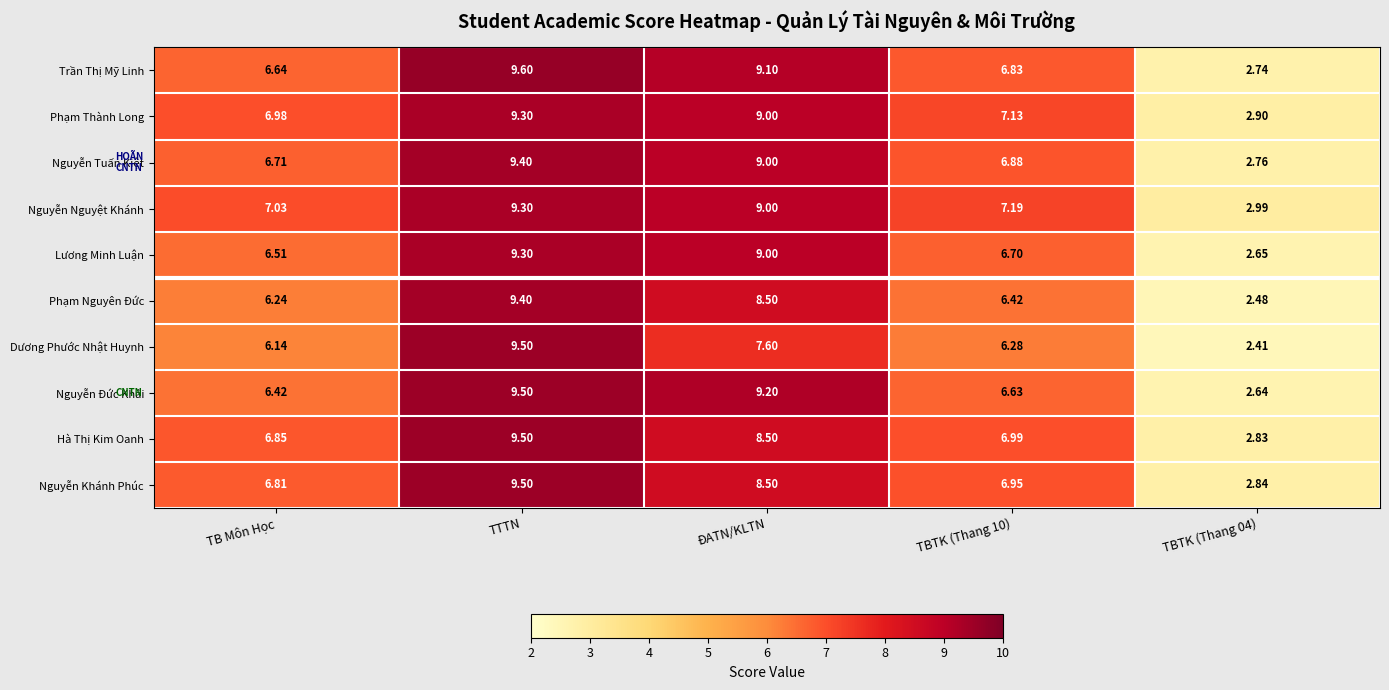

How many series are shown in this chart?

10